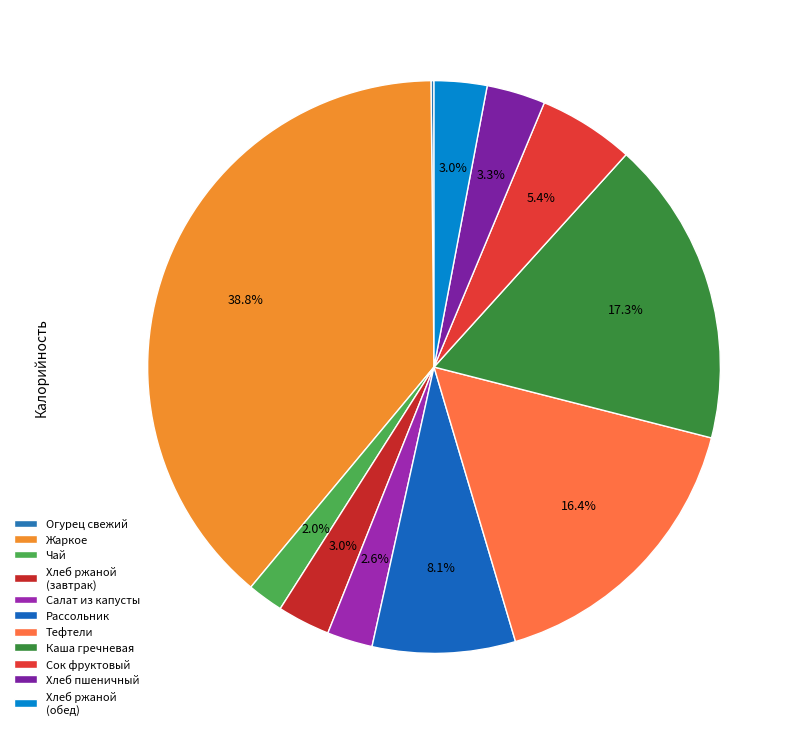

What is the largest slice in the pie chart?

Жаркое